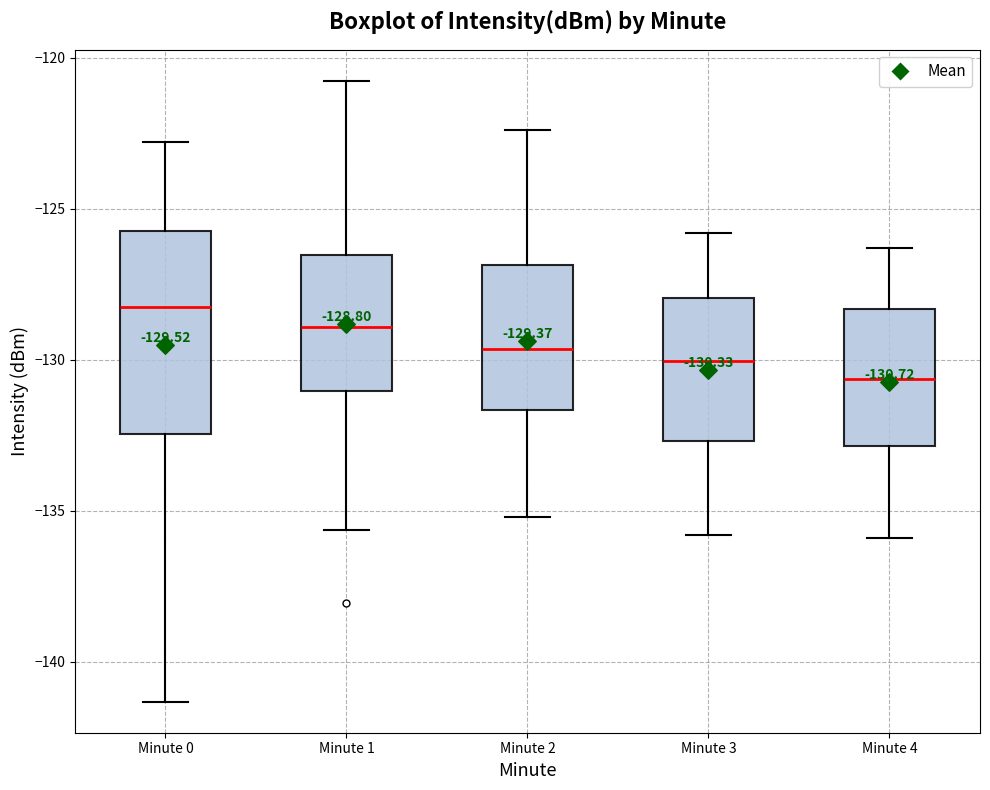

Which box has the highest median line?

Minute 0